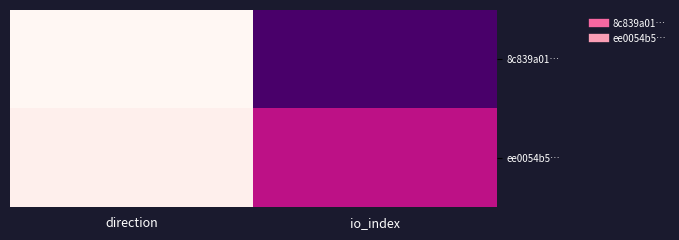

What is the spread (max minus min) of values at io_index?

14